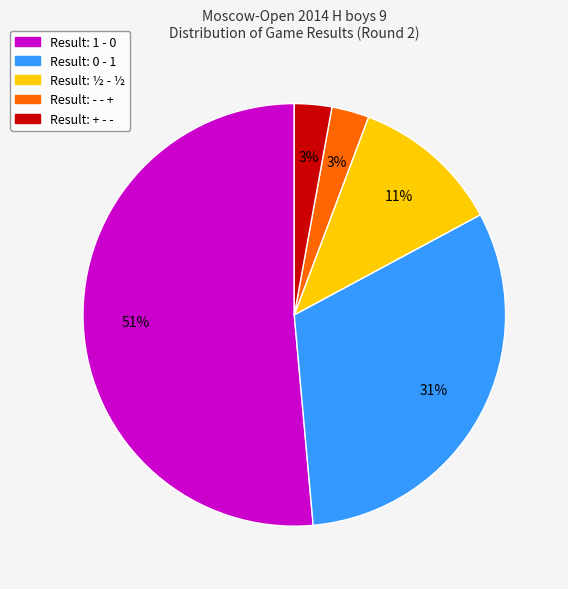

Does any single category account for the majority?

Yes